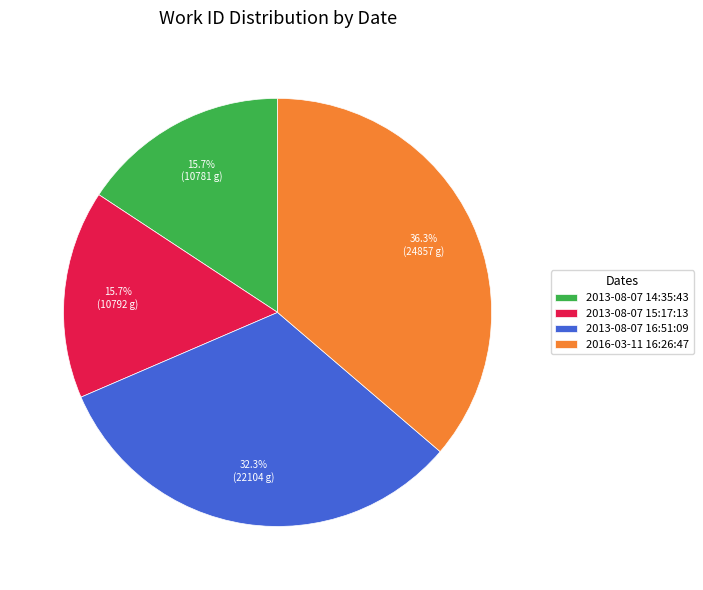

How many segments does this pie chart have?

4